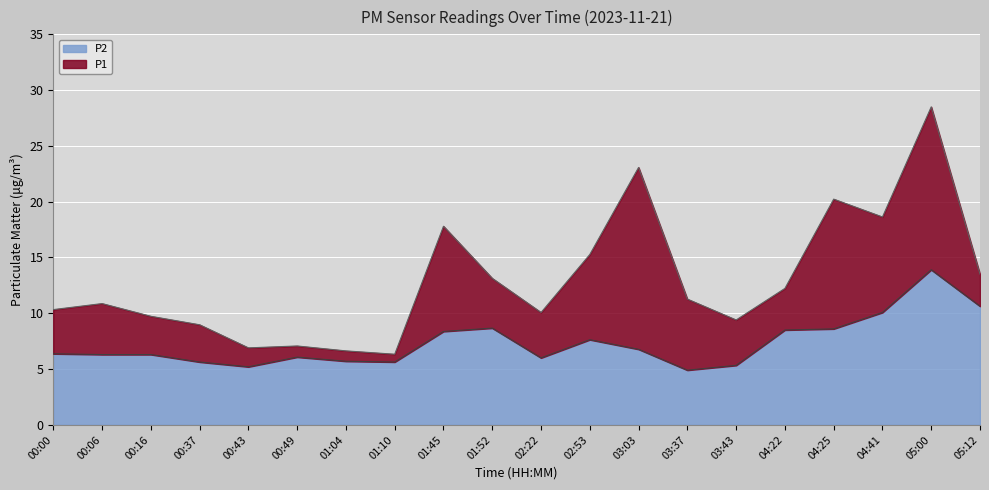

How many data points does each series have?

20